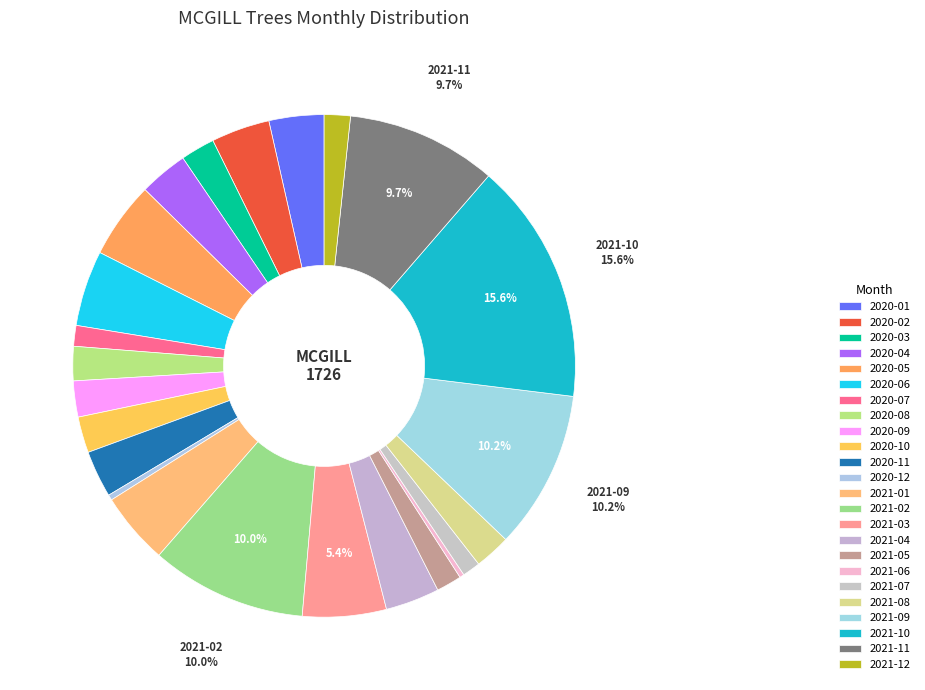

To the nearest percent, what percentage of the pie is 2021-01?

5%